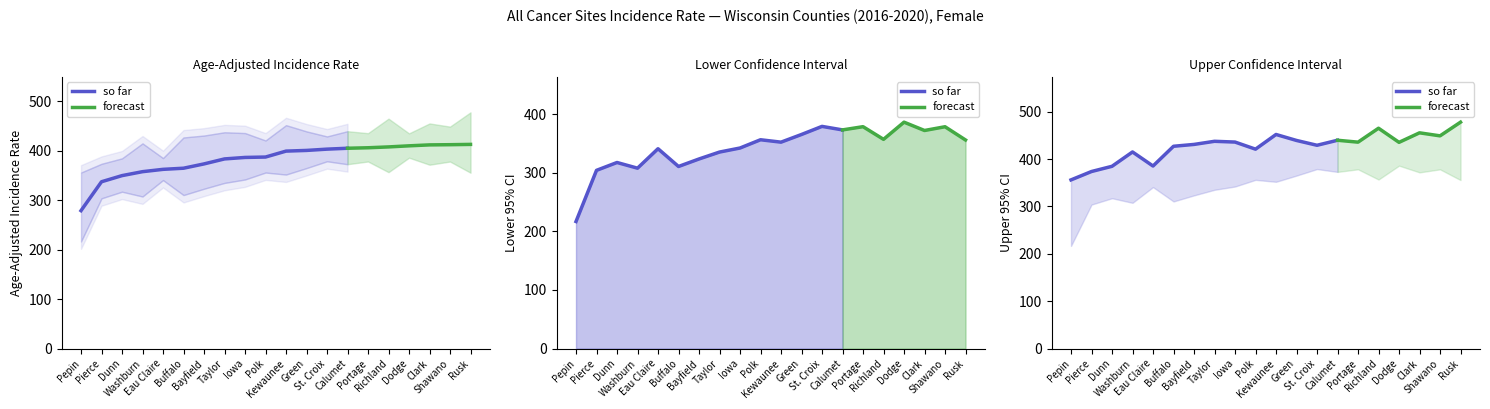

Does the chart display data point markers on the line(s)?

No